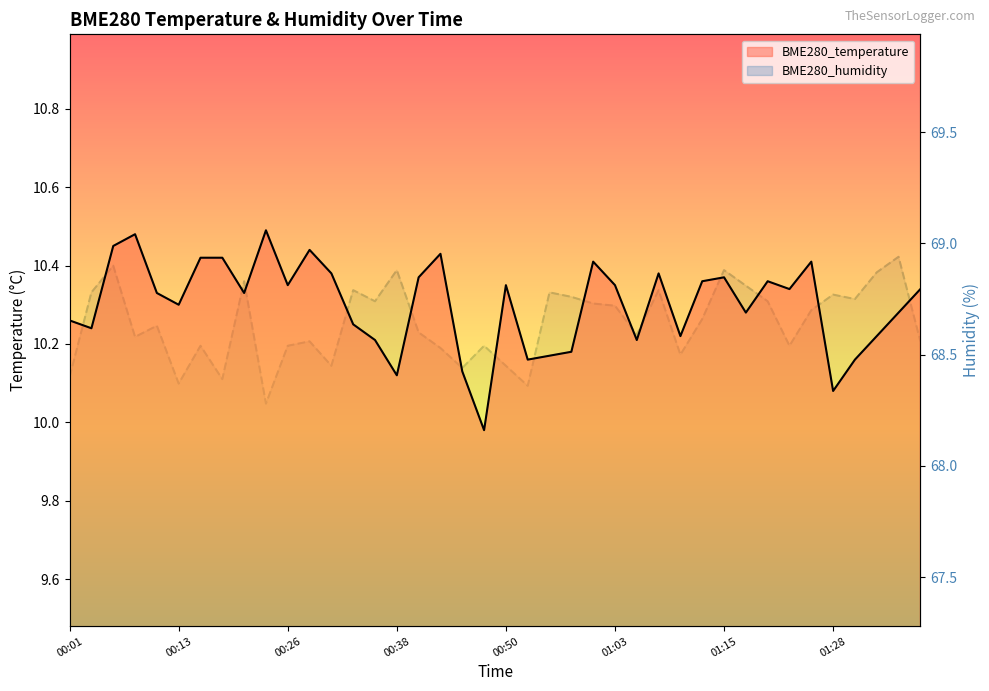

The BME280_humidity series shows 34.2 at 01:15. True or false?

False